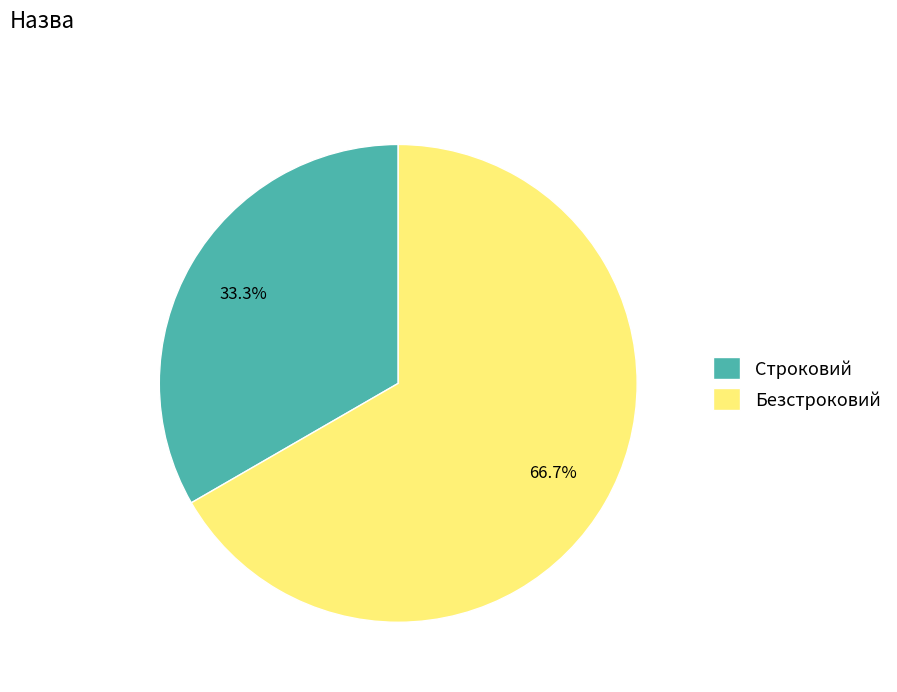

Does Строковий account for over 50% of the chart?

No